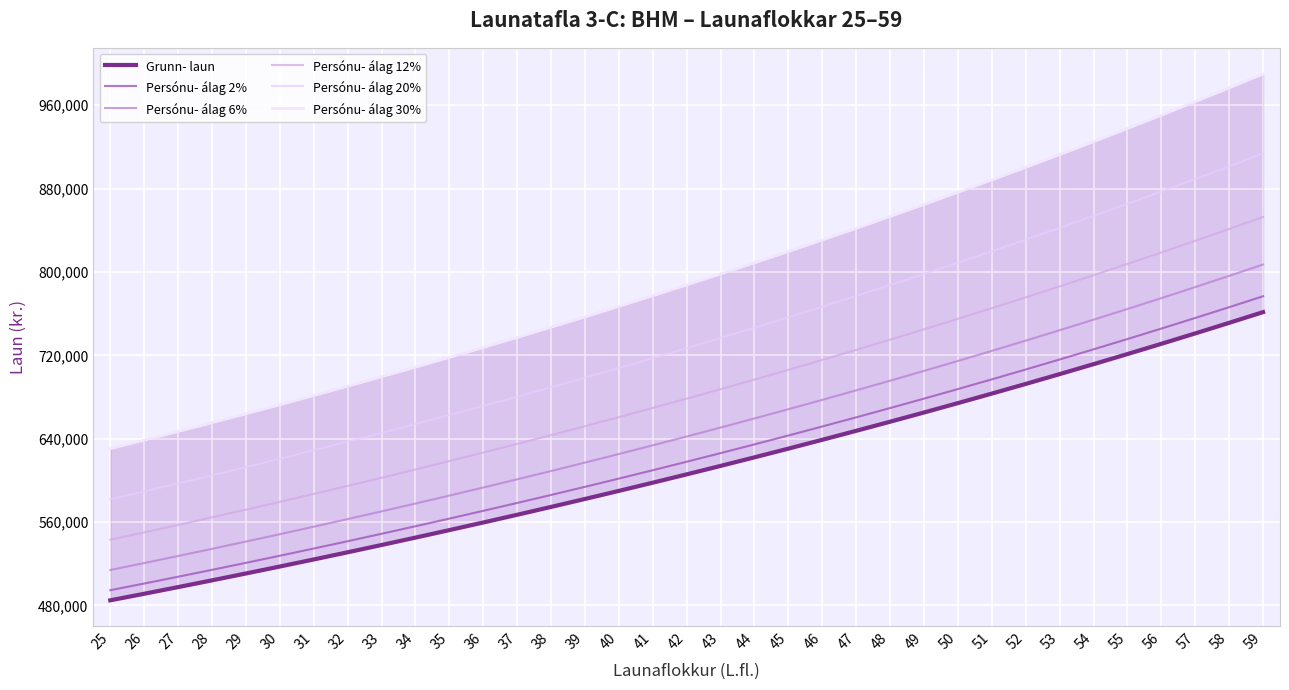

Is the value of Persónu- álag 2% at 53 greater than the value of Persónu- álag 20% at 45?

No